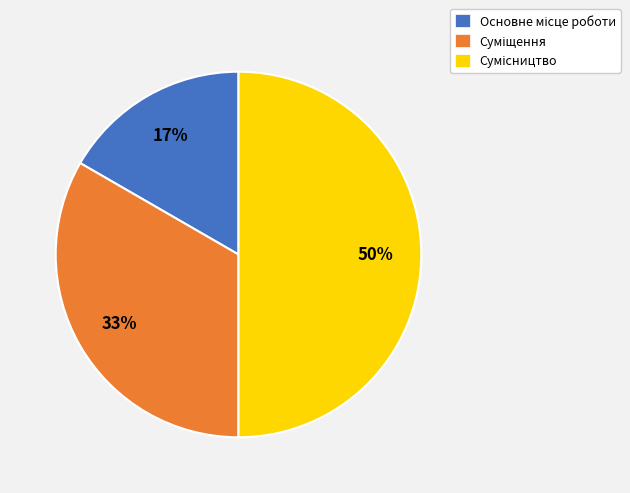

To the nearest percent, what is the average slice percentage?

33%